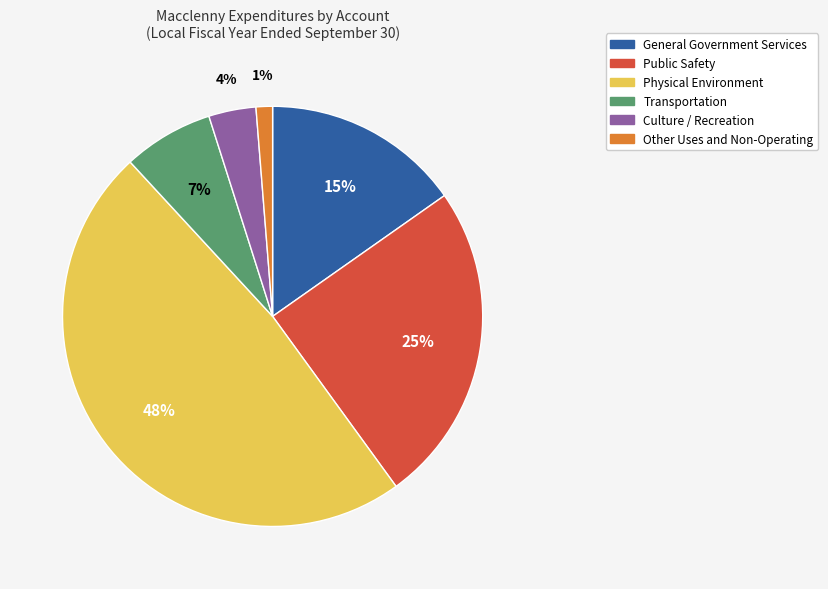

Does any single category account for the majority?

No